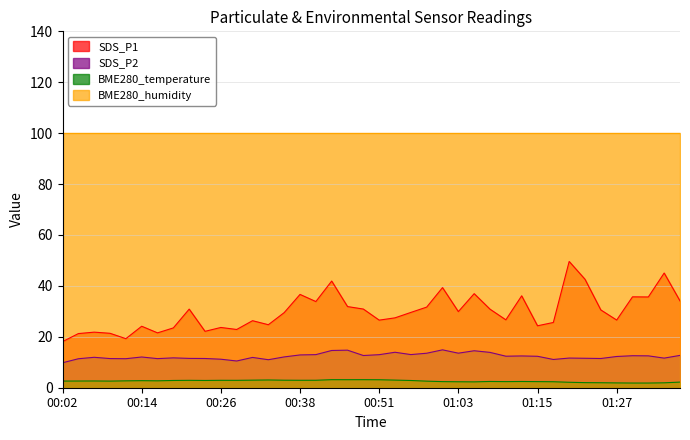

At which category does SDS_P1 reach its first local peak?

00:07